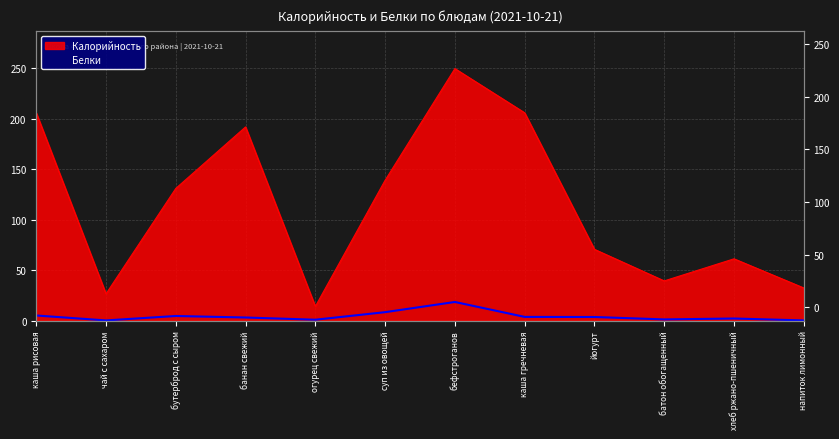

What is the sum of the Белки values at суп из овощей and напиток лимонный?

8.4